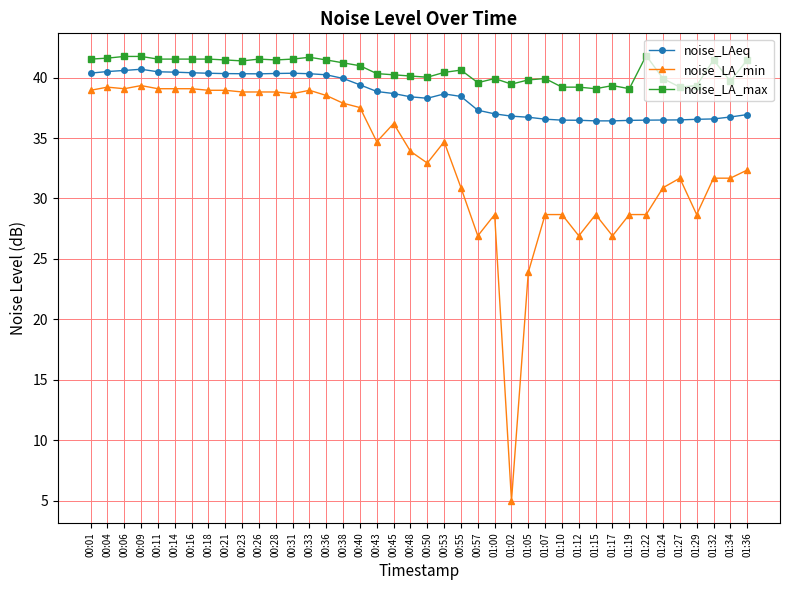

How many categories are shown in the chart?

40